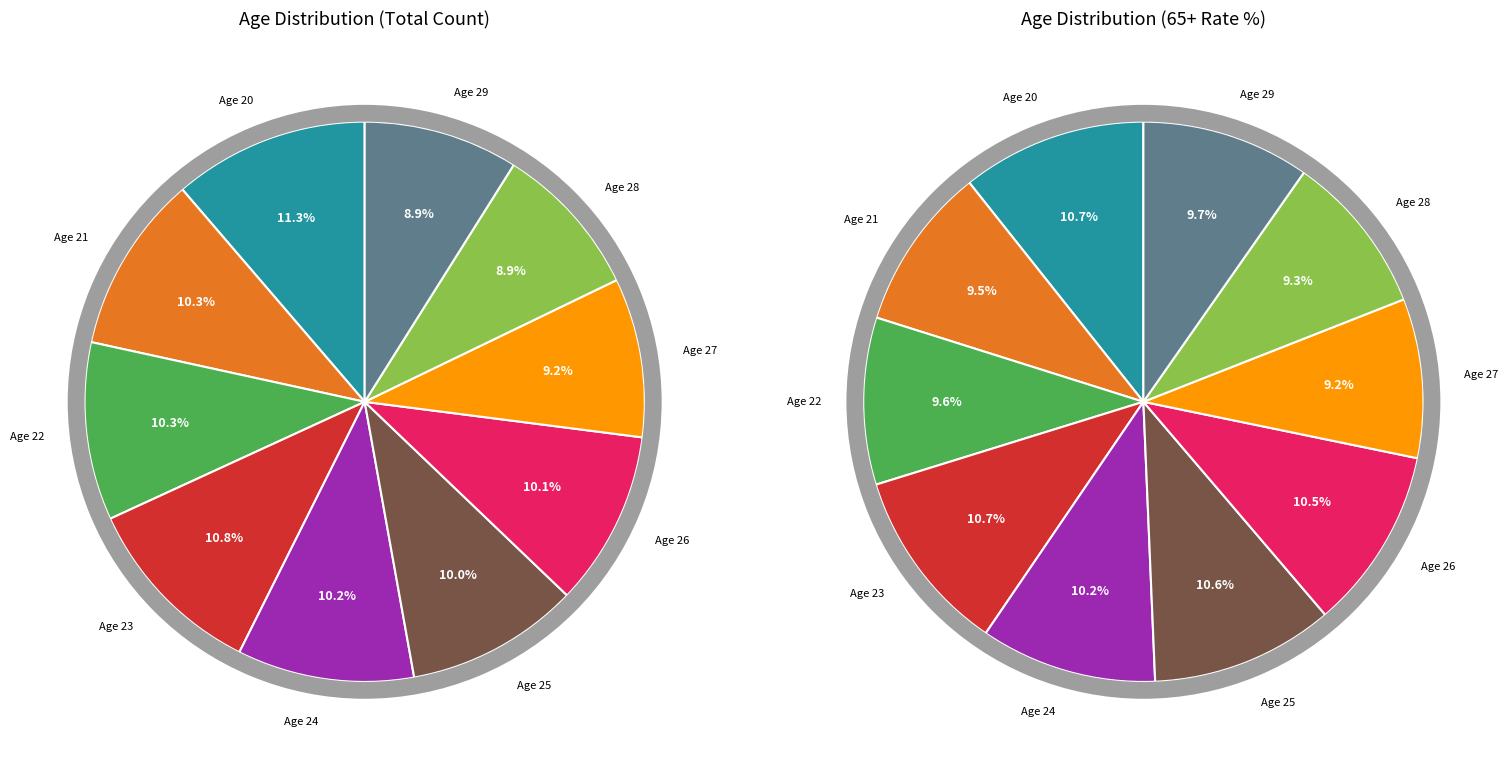

Which category has the smallest portion of the pie?

28